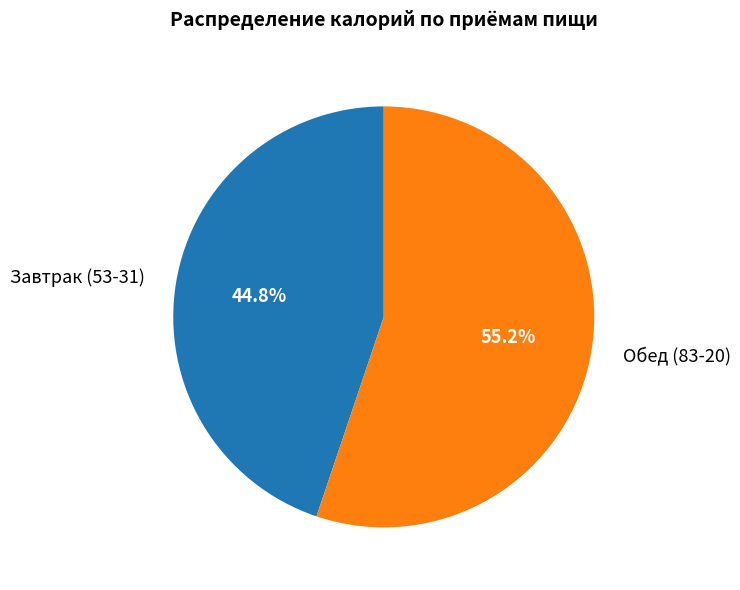

Is it true that Обед (83-20) is 43% of the pie?

False